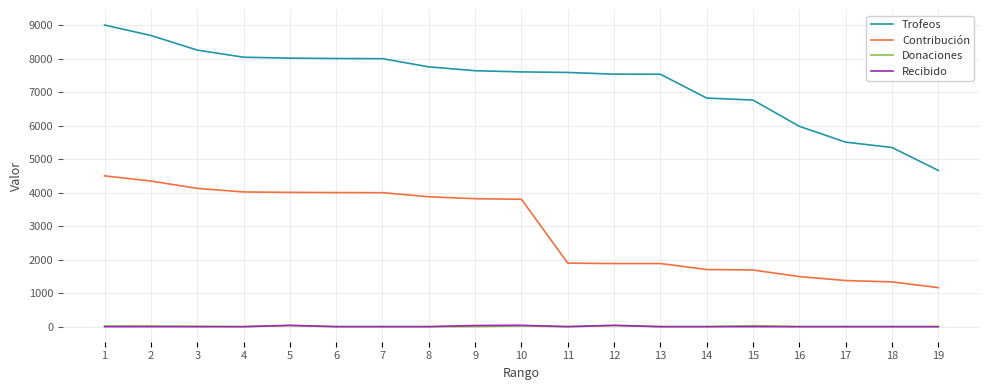

Between 5 and 11, which series saw the biggest shift?

Contribución